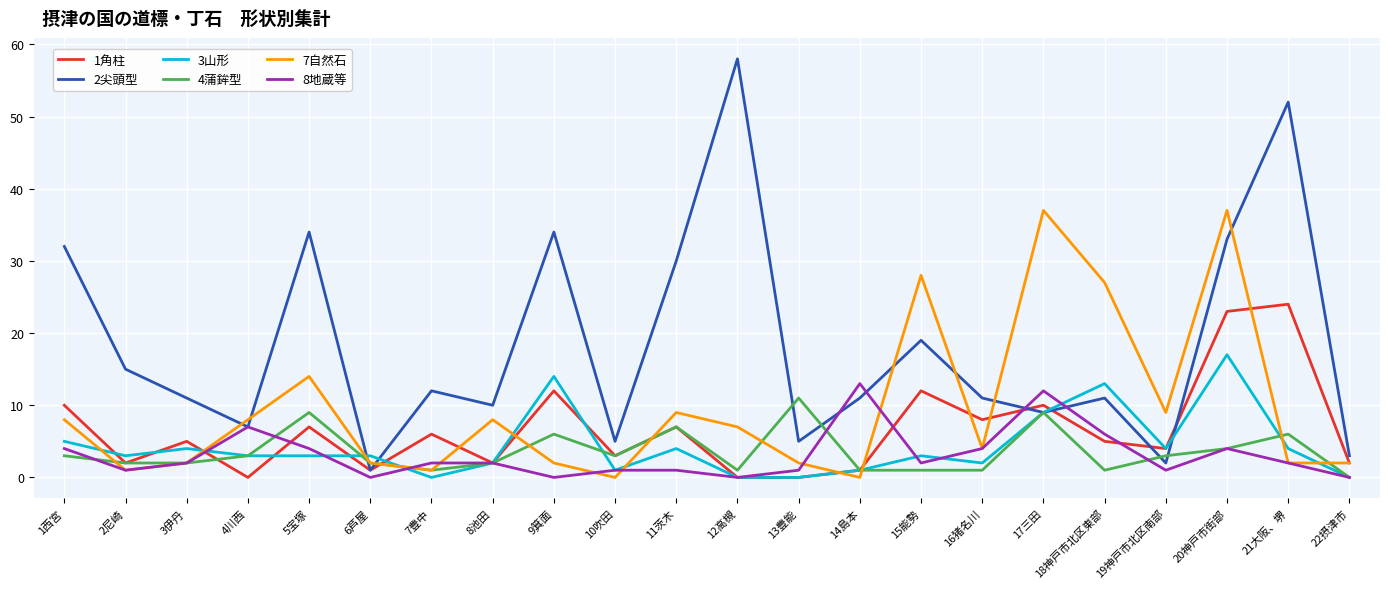

At which label does 8地蔵等 first exceed 2?

1西宮